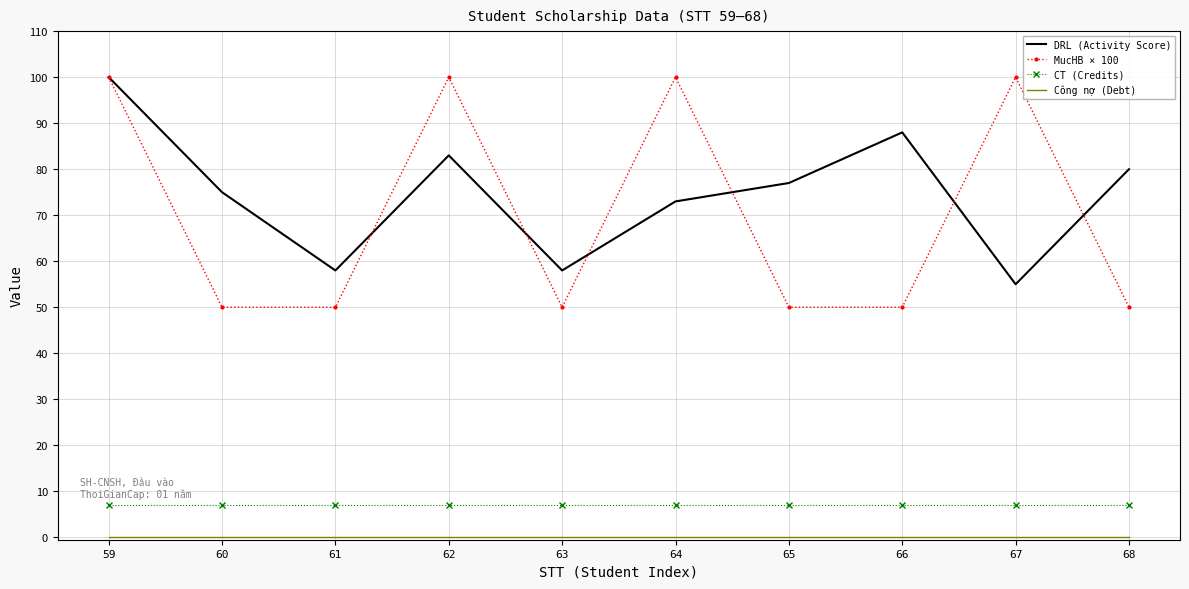

True or false: CT (Credits) and MucHB × 100 cross at least once.

False